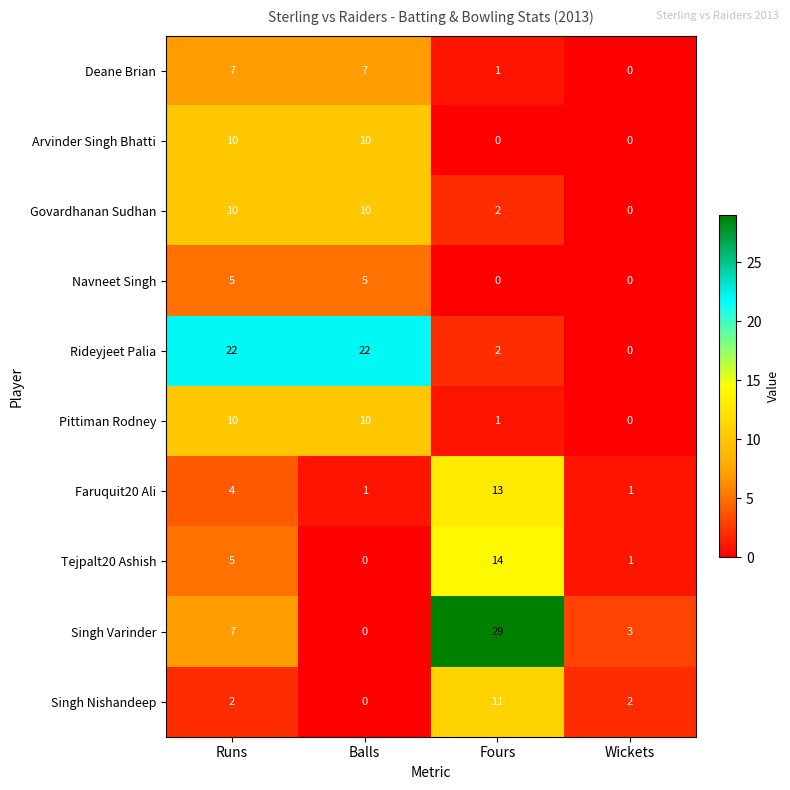

What is the difference between the maximum and minimum values in the Singh Varinder series?

29